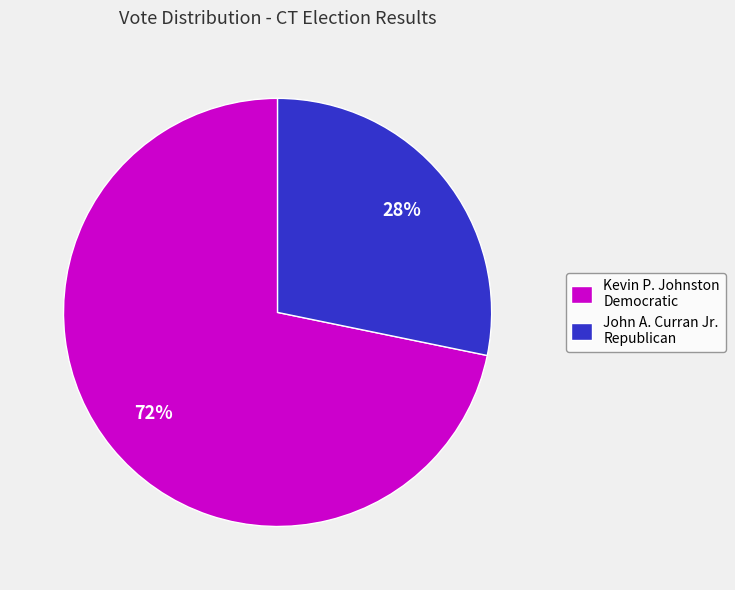

How many segments does this pie chart have?

2